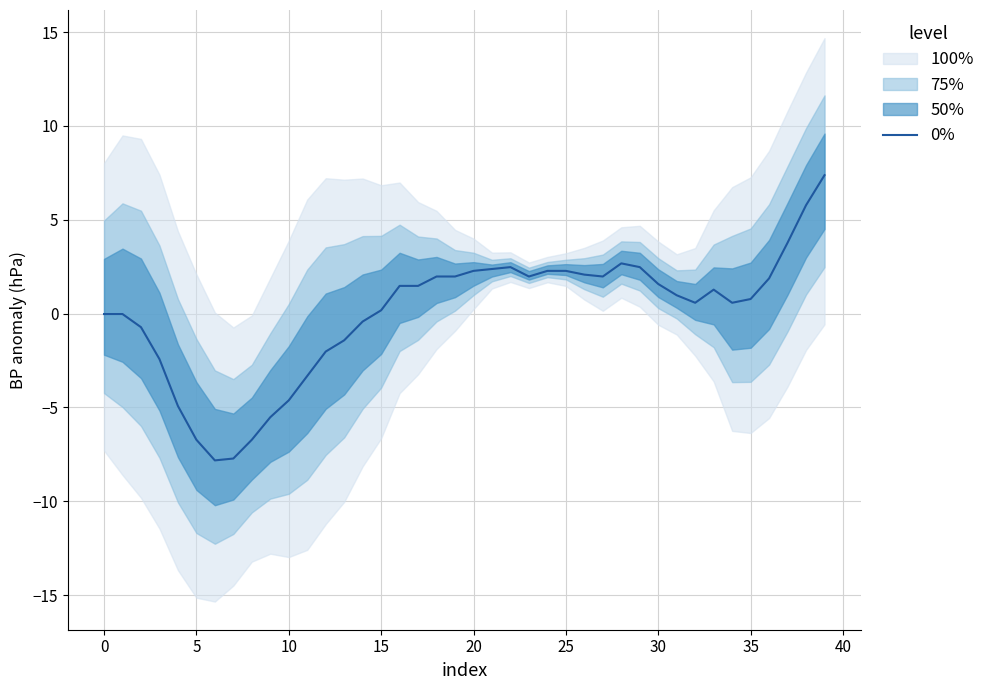

What is the value of the 37th point from the left?

1.9